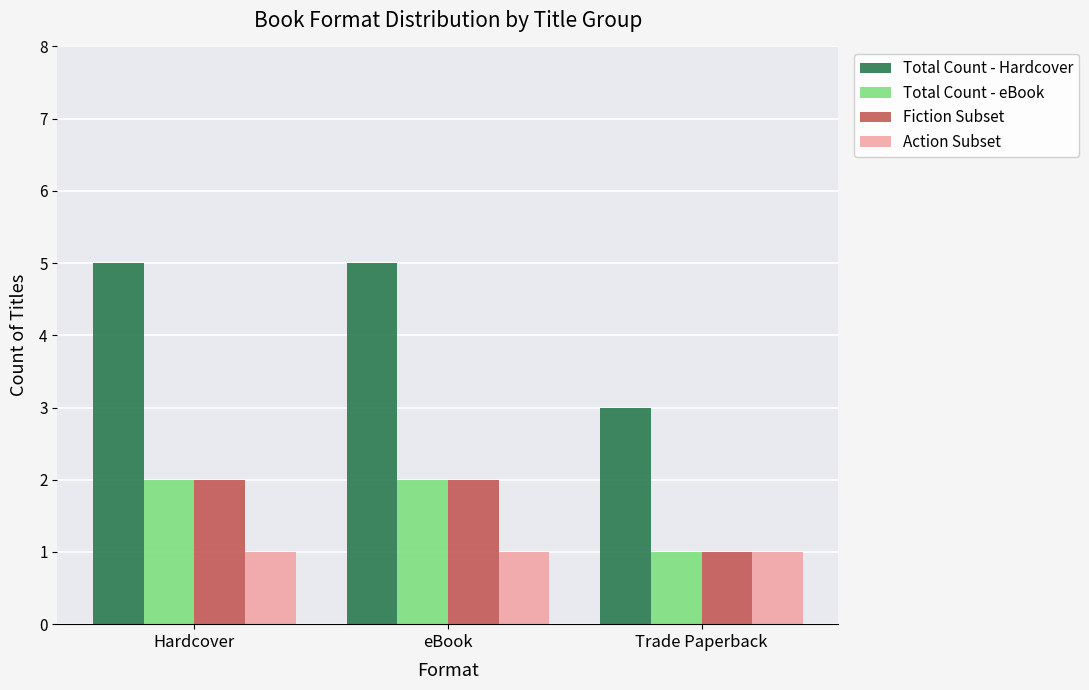

What value does the Total Count - eBook series have at Hardcover?

2